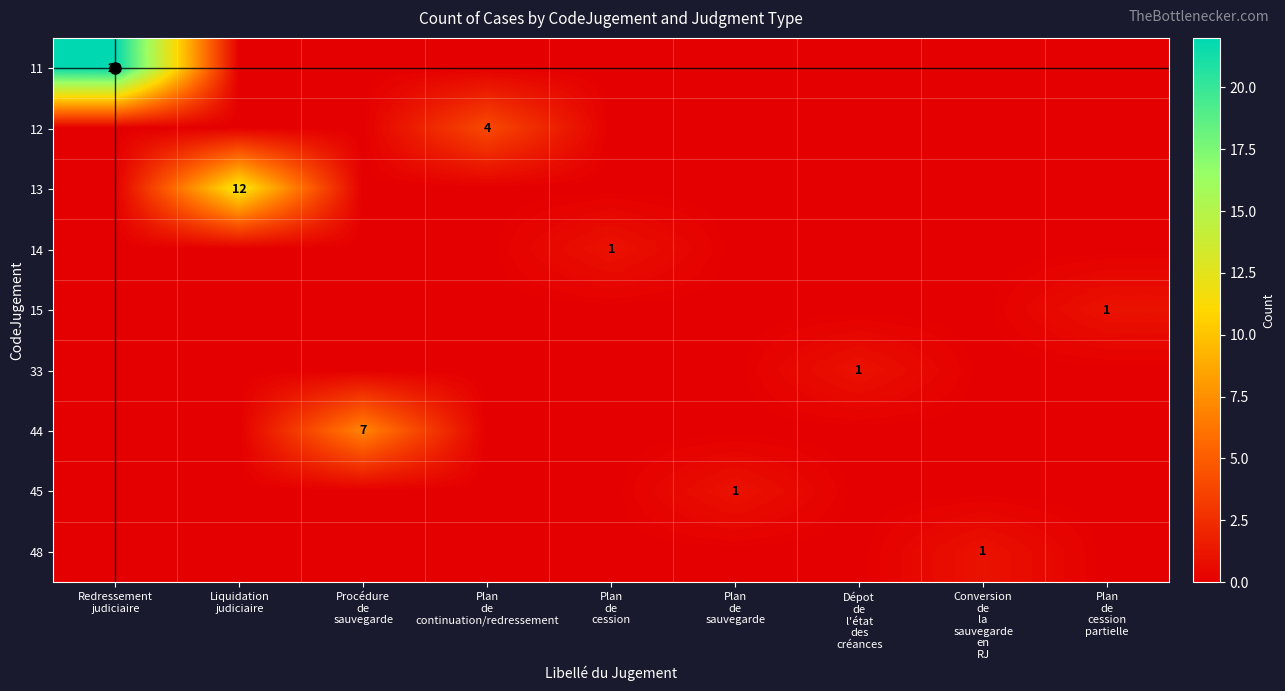

The 44 series shows 4 at Plan de cession partielle. True or false?

False